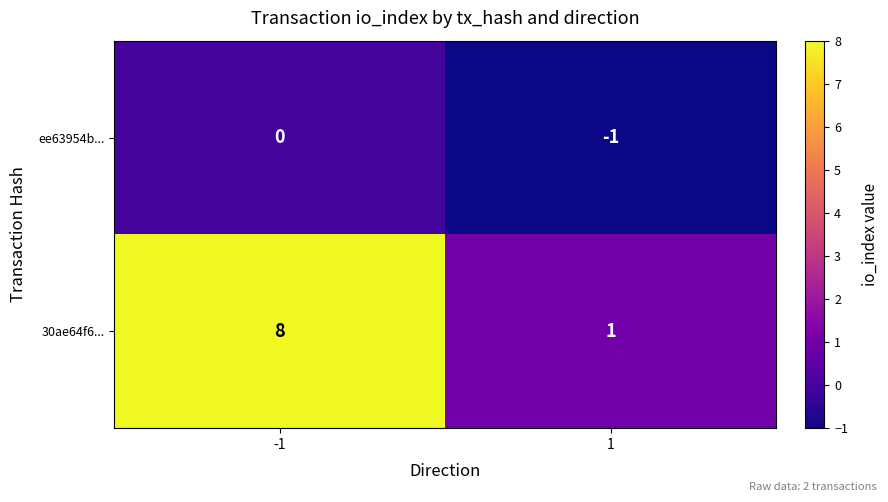

What is the difference between the highest and lowest values at -1?

8